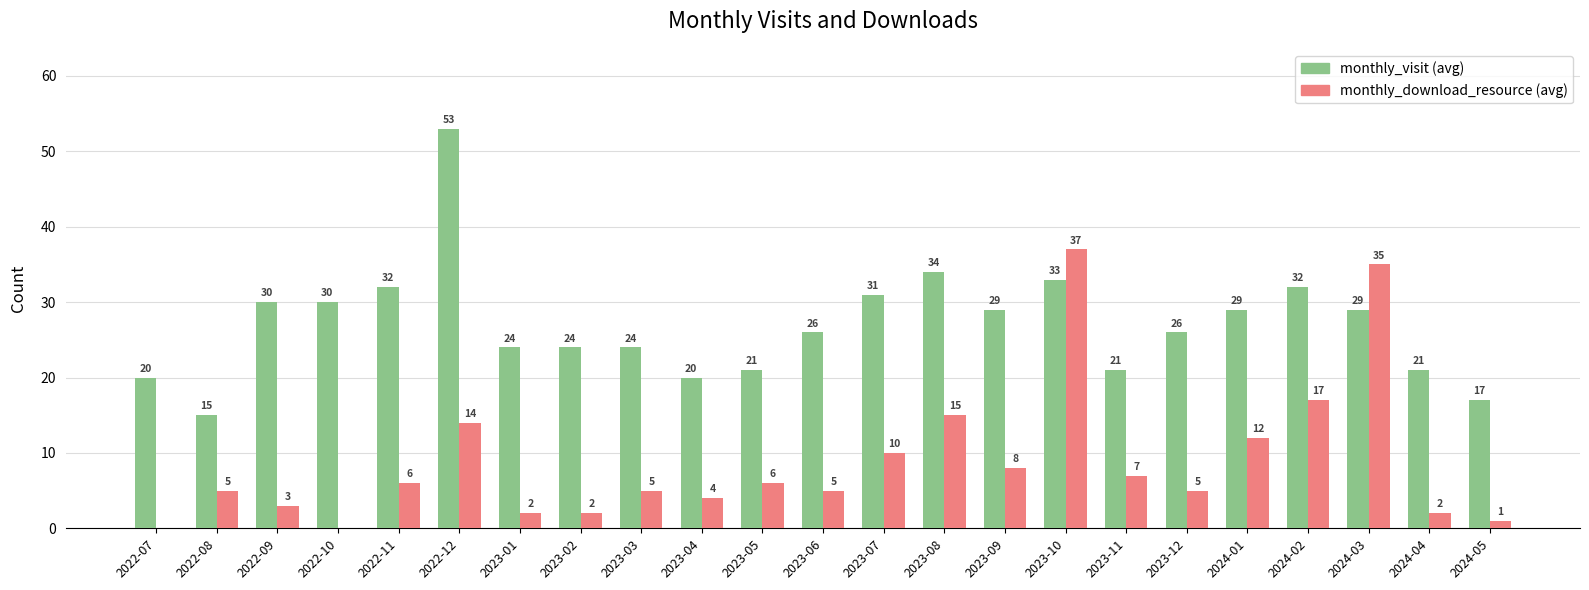

At which category does the chart reach its peak across all series?

2022-12